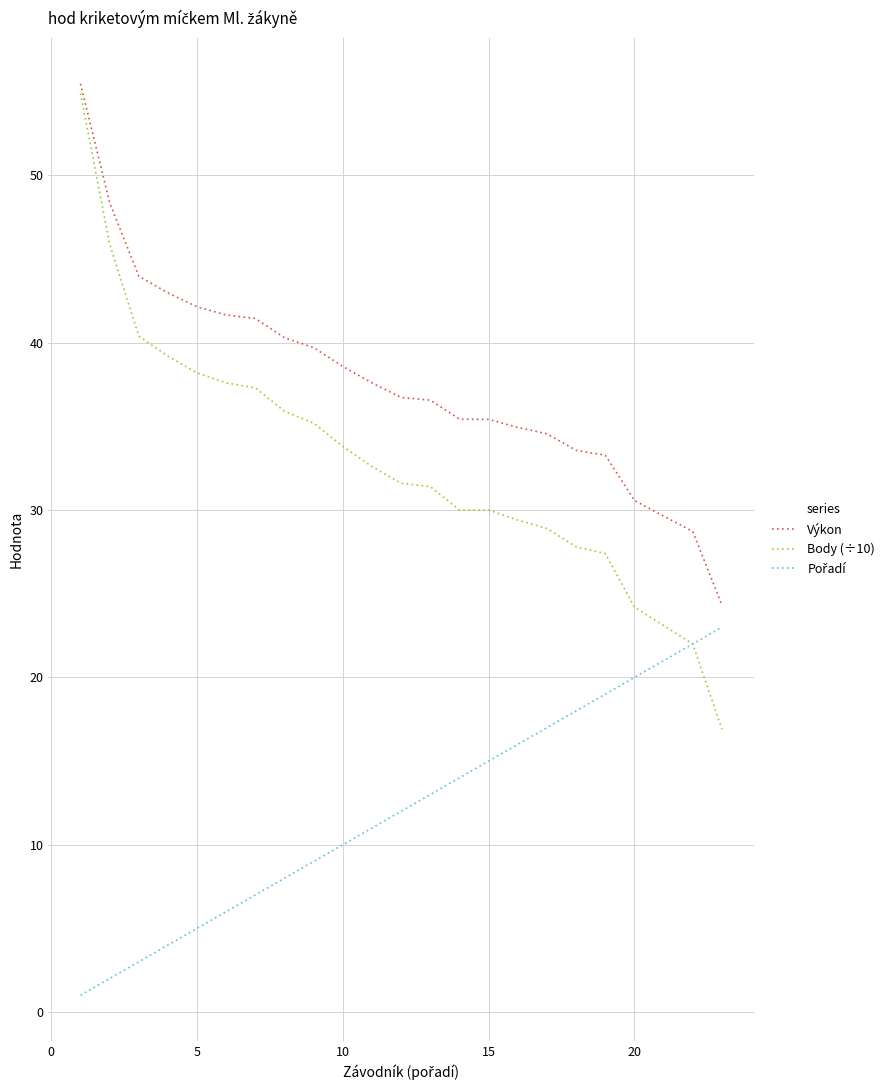

What is the maximum value shown in the chart?

55.5